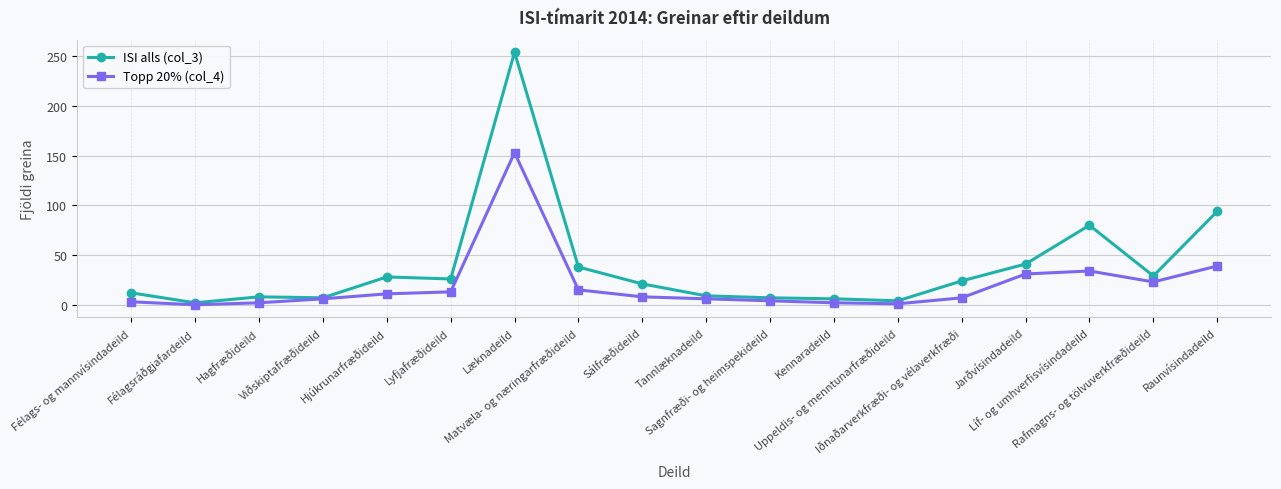

What is the sum of the Topp 20% (col_4) values at Rafmagns- og tölvuverkfræðideild and Tannlæknadeild?

29